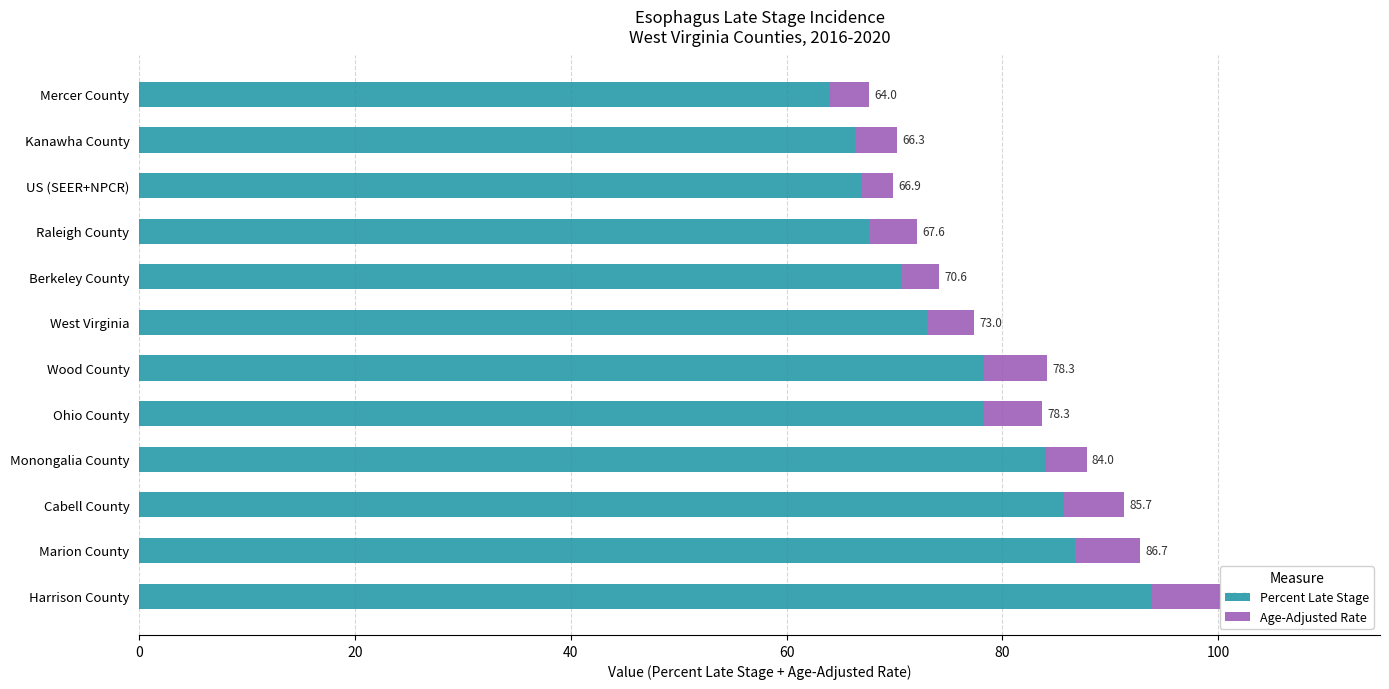

What is the difference between the second highest and minimum values in the Age-Adjusted Rate series?

3.1